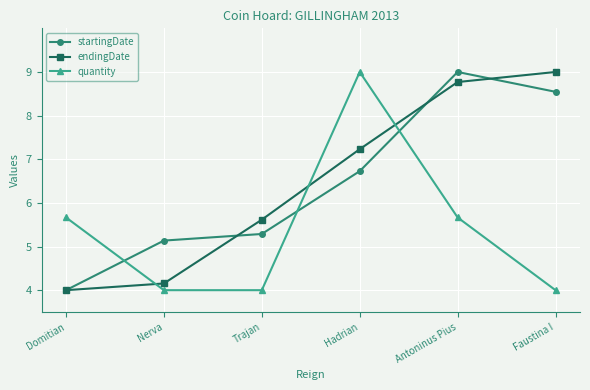

True or false: endingDate has more than 2 points higher than both neighbors.

False